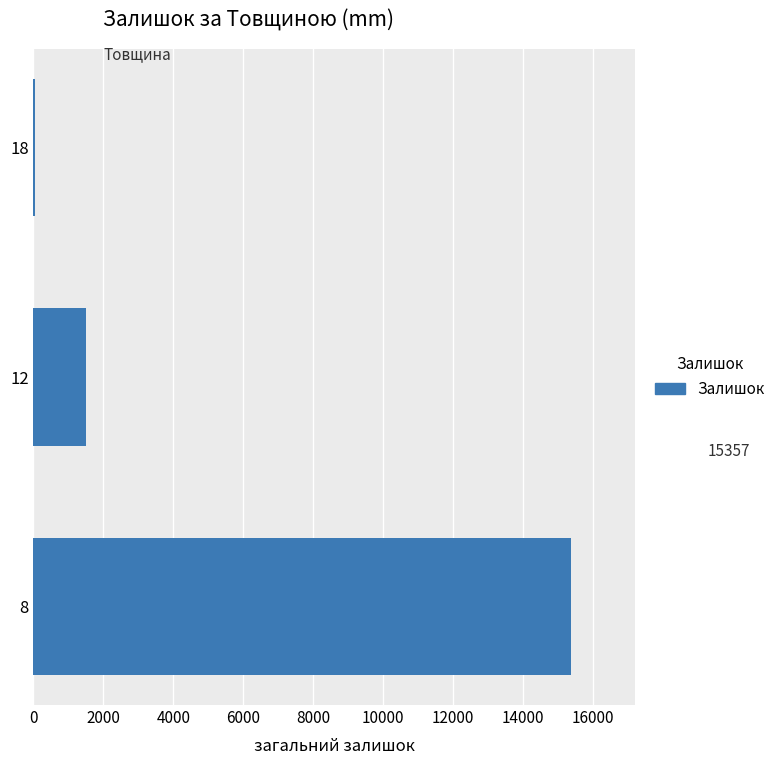

What is the maximum value shown in the chart?

15357